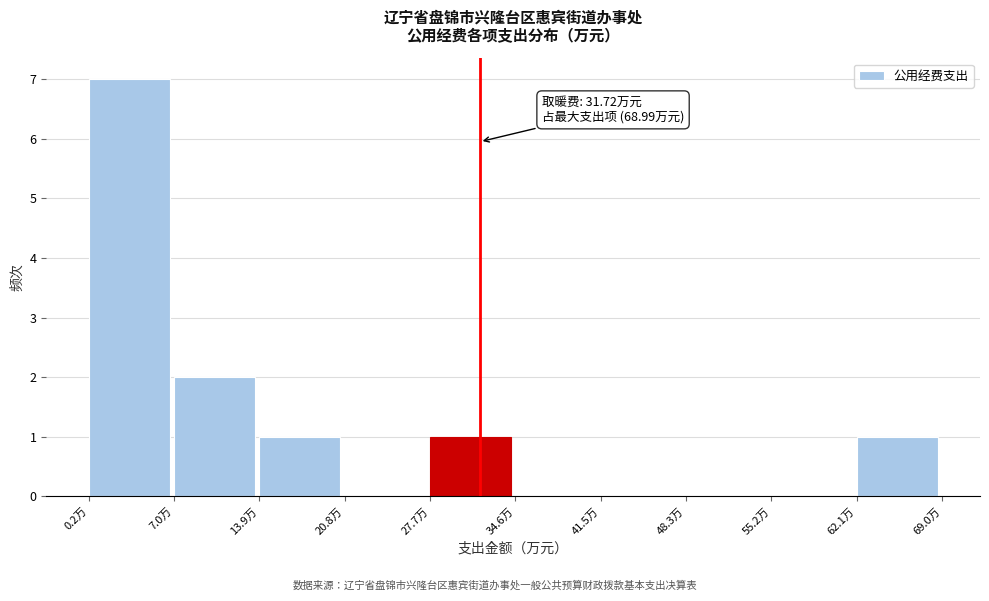

Which range on the x-axis has the tallest bar?

0 to 7